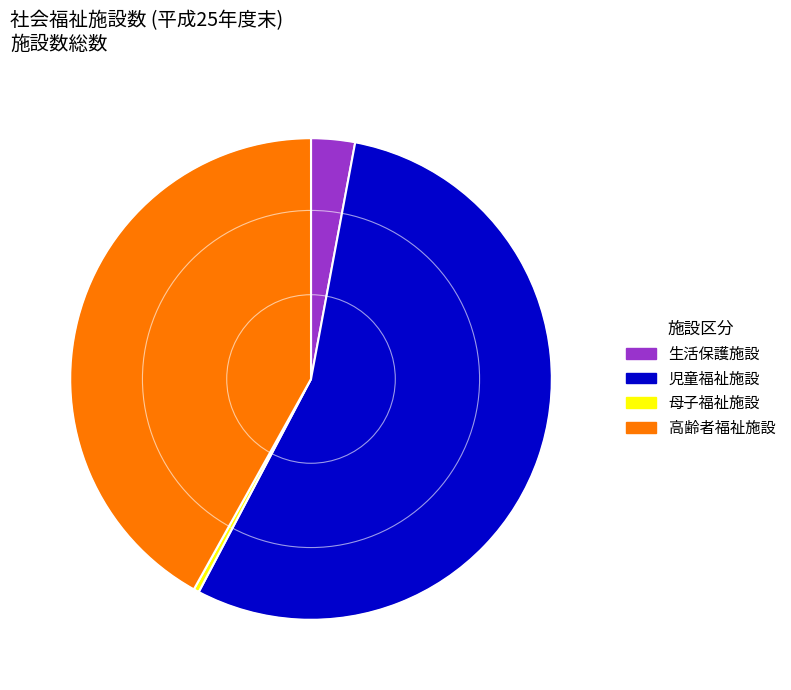

The 高齢者福祉施設 slice represents 56% of the pie. True or false?

False